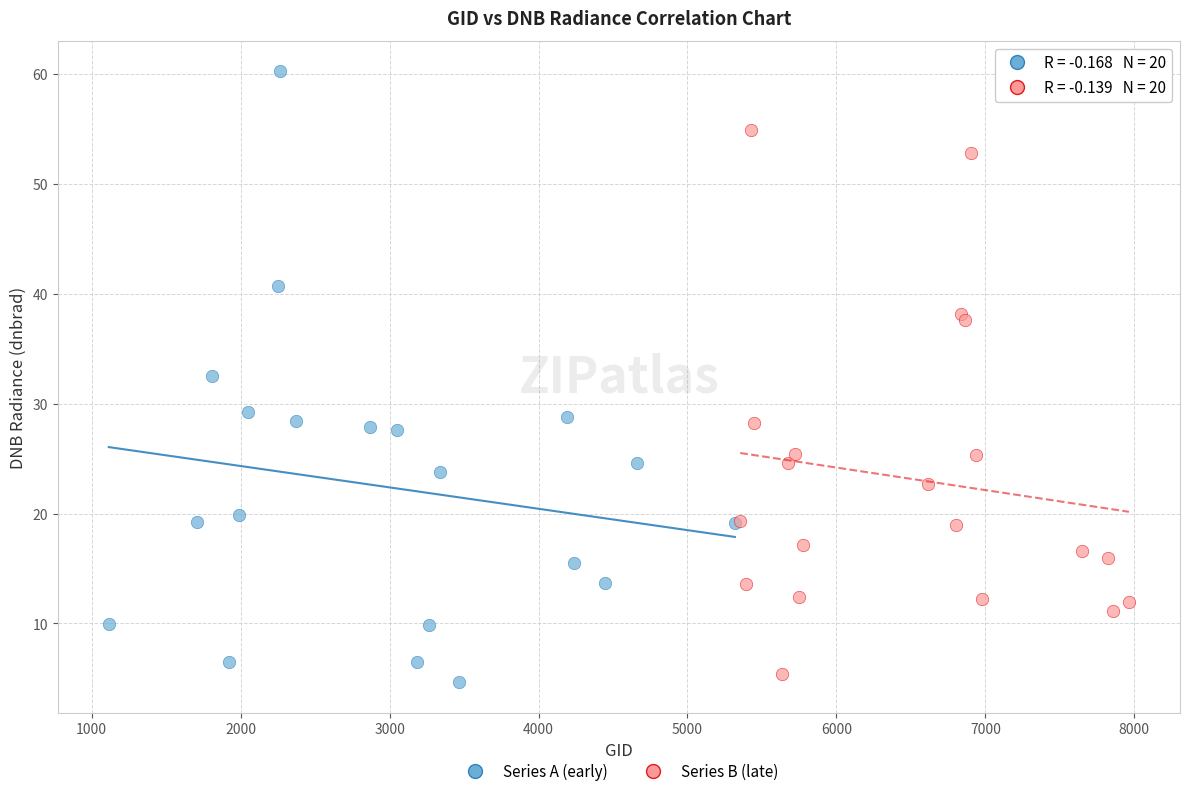

What are all the series names shown in the legend?

Series A (early), Series B (late)